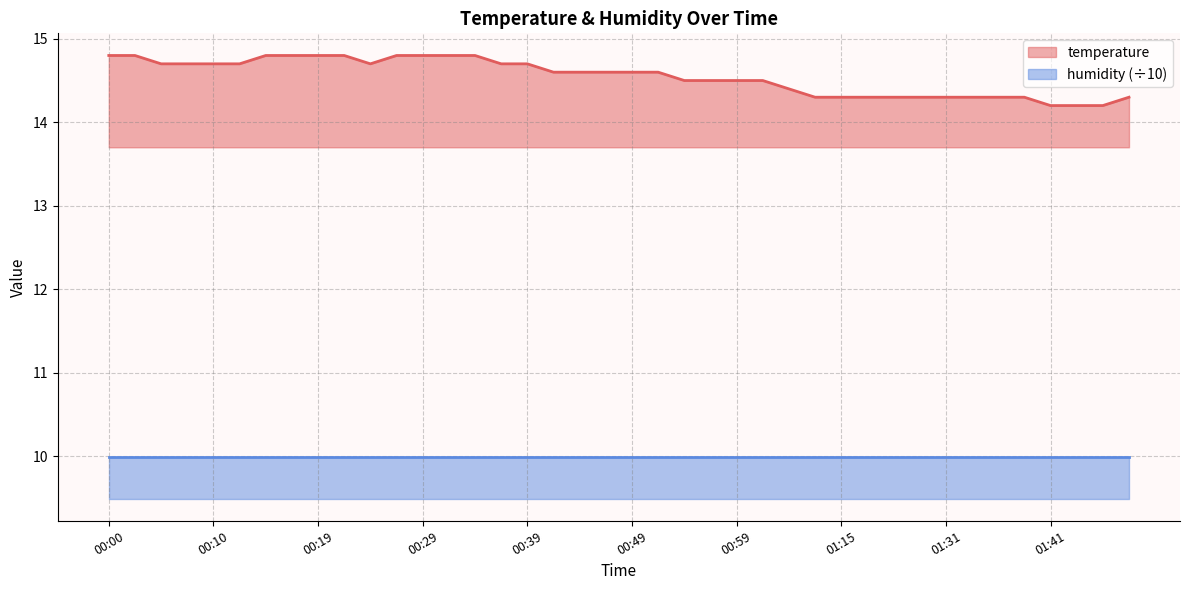

What is the minimum value for temperature?

14.2